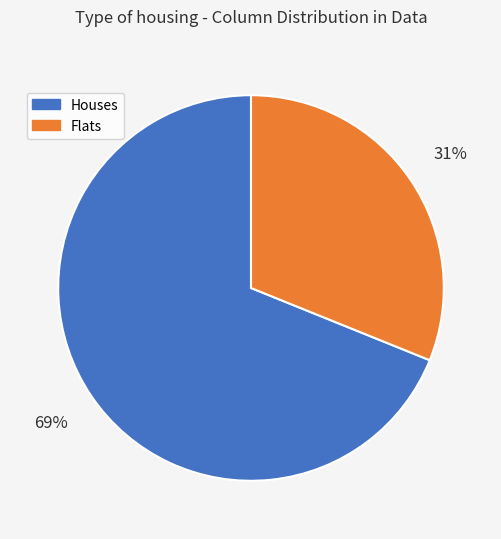

True or false: Flats accounts for 36% of the total.

False